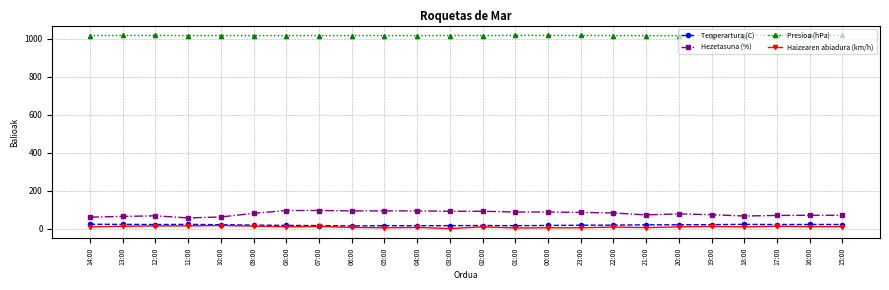

Which series has the largest total across all categories?

Presioa (hPa)